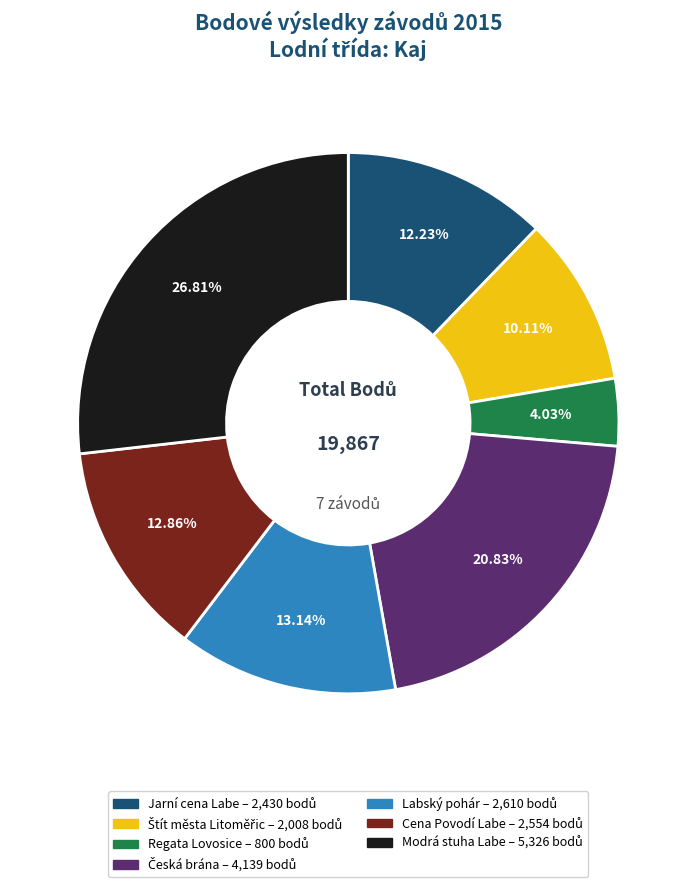

What portion of the pie excludes Cena Povodí Labe?

87.1%